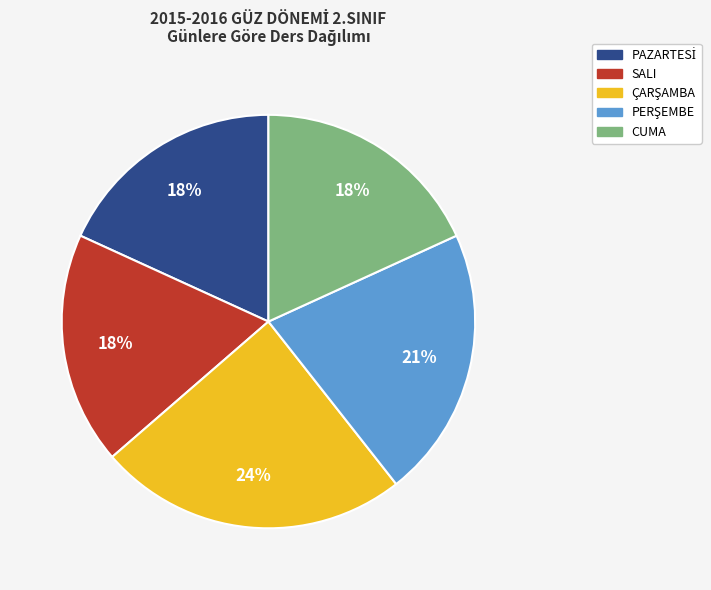

To the nearest percent, what is the average slice percentage?

20%